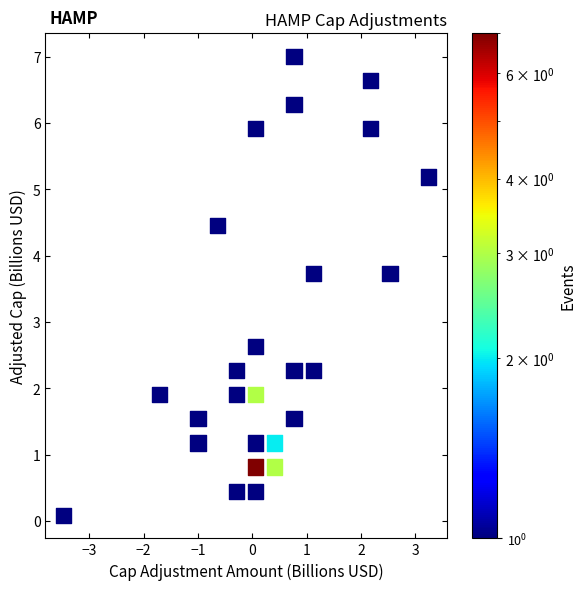

What Y value in the scatter plot is closest to 3?

2.6